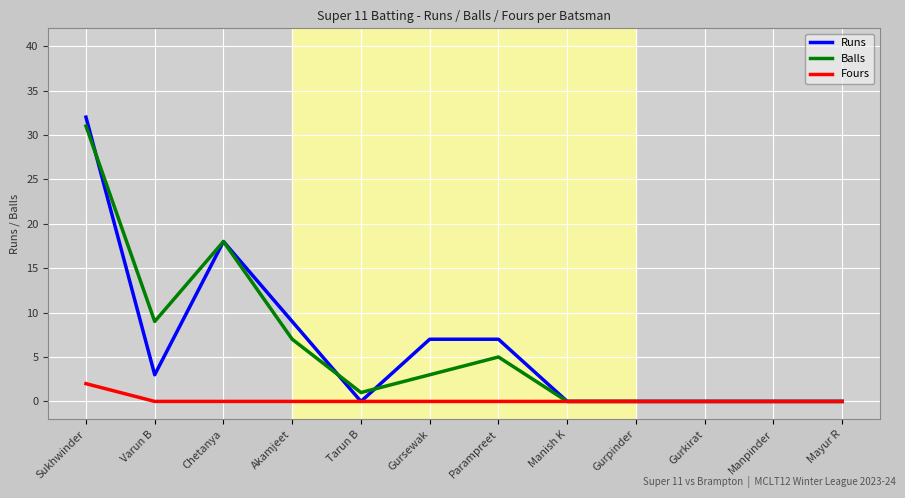

What value does the Fours series have at Sukhwinder?

2